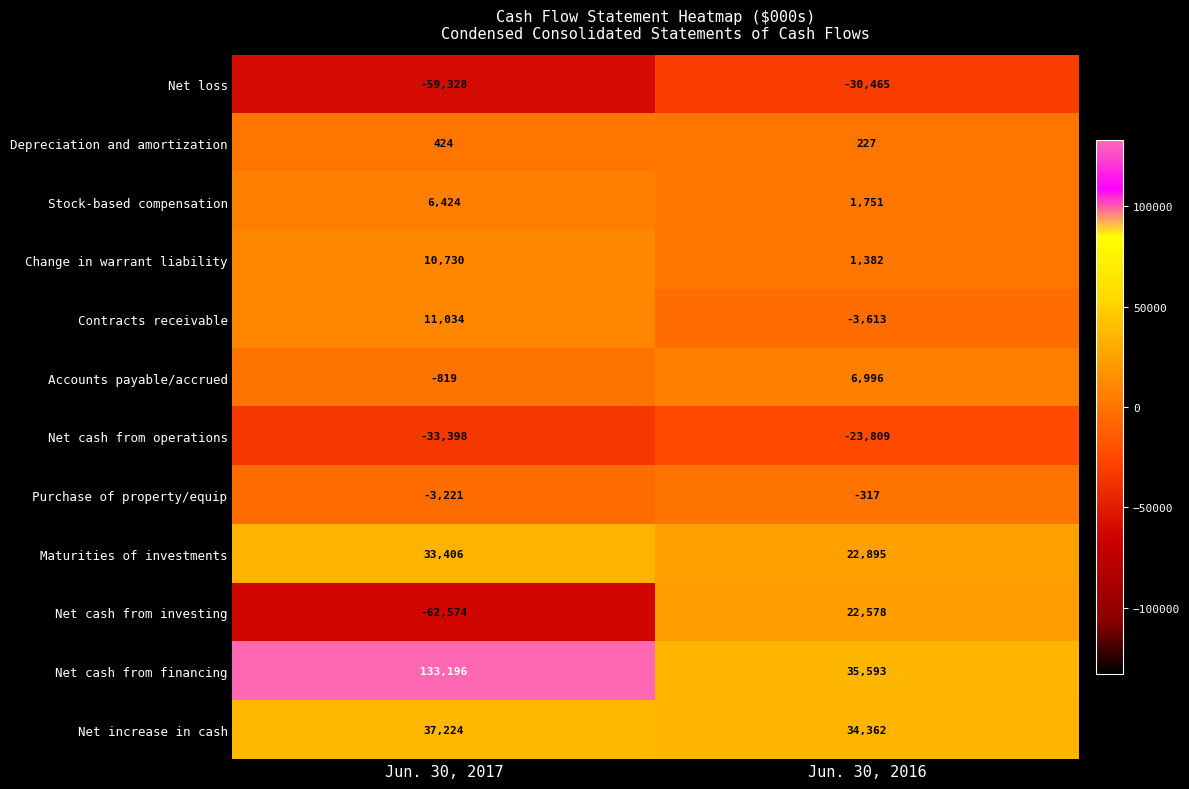

What is the difference between the maximum and minimum values in the Net cash from investing series?

85152